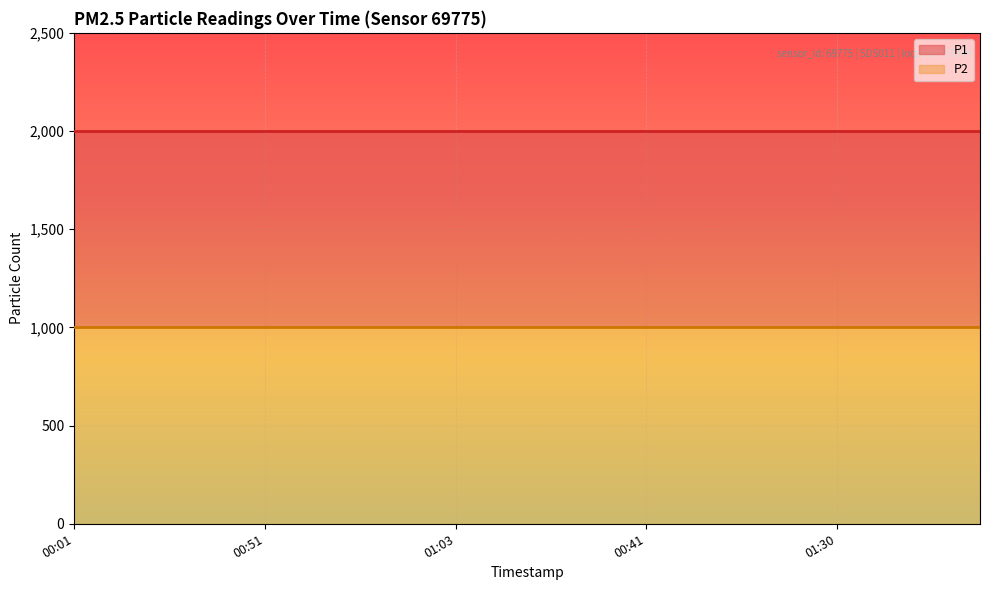

The P2 line series shows 1457.8 at 00:51. True or false?

False